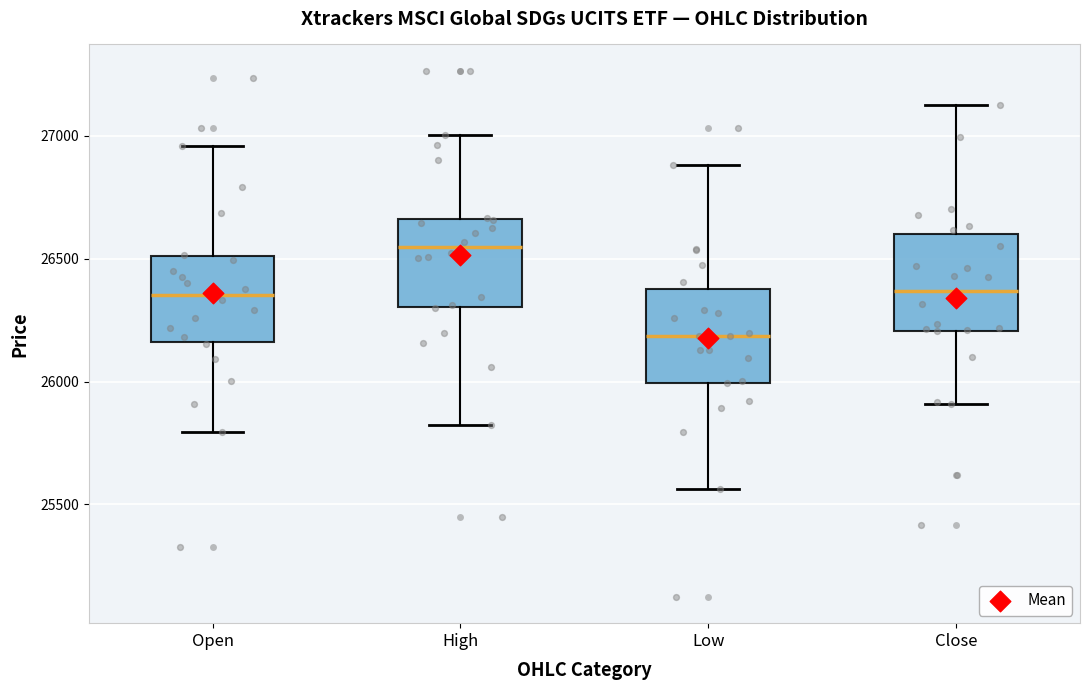

Reading left to right, read every box against the y-axis: the position of its median line, the range the box covers, and the ends of its whiskers. The values are not printed on the chart, so give them approximately, as read against the axis.

Open: median 26350, box 26150 to 26500, whiskers 25800 to 26950
High: median 26550, box 26300 to 26650, whiskers 25850 to 27000
Low: median 26200, box 26000 to 26400, whiskers 25550 to 26900
Close: median 26350, box 26200 to 26600, whiskers 25900 to 27100